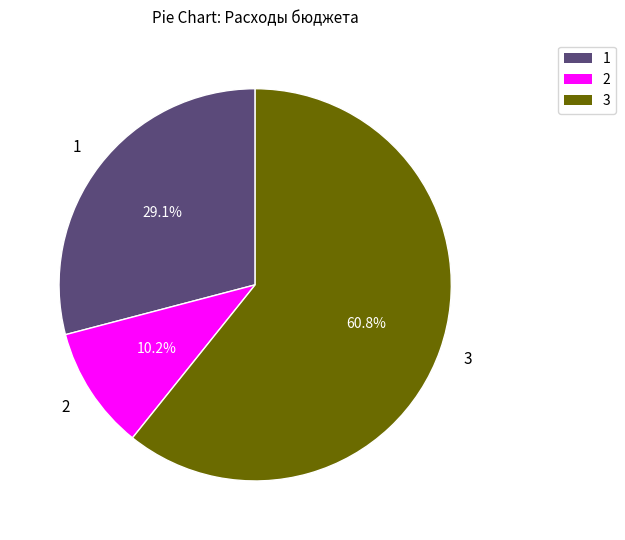

Is there a majority slice in this chart?

Yes